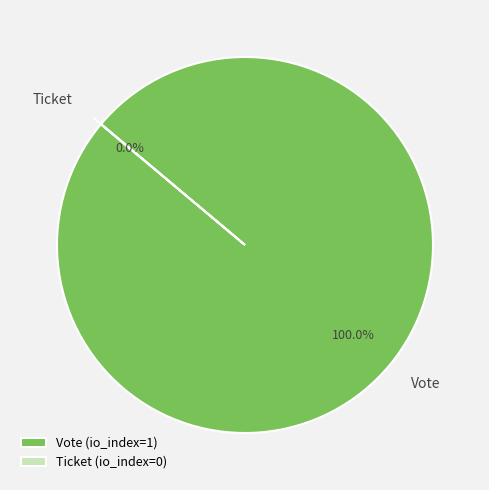

Do Ticket and Vote together represent more than half of the pie?

Yes